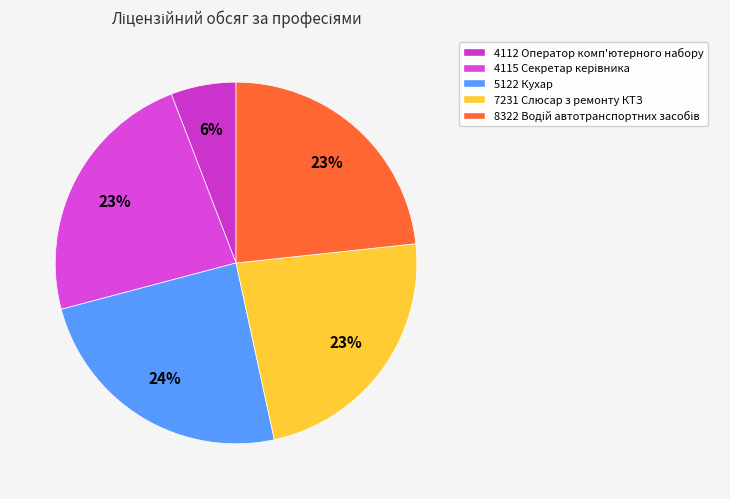

Approximately how many times larger is the value at 4115 Секретар керівника compared to 4112 Оператор комп'ютерного набору?

4.0